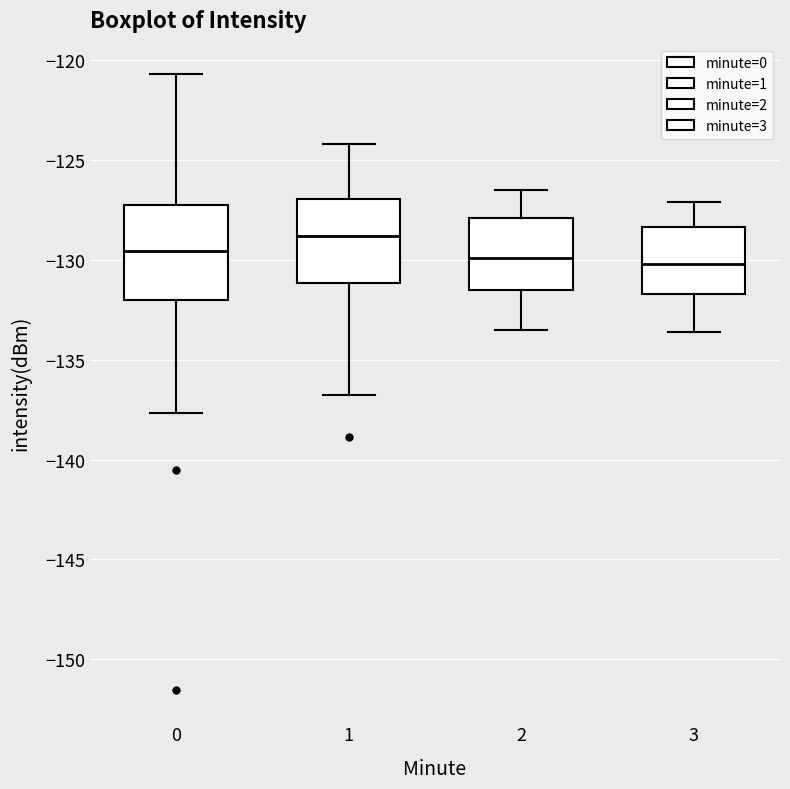

Comparing the boxes themselves (not the whiskers), which one is the tallest?

0